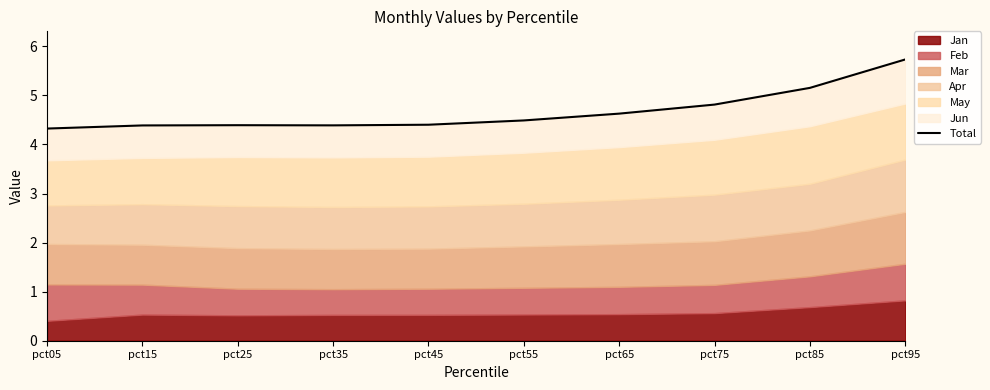

The chart shows a value of 5.8 at pct15. True or false?

False